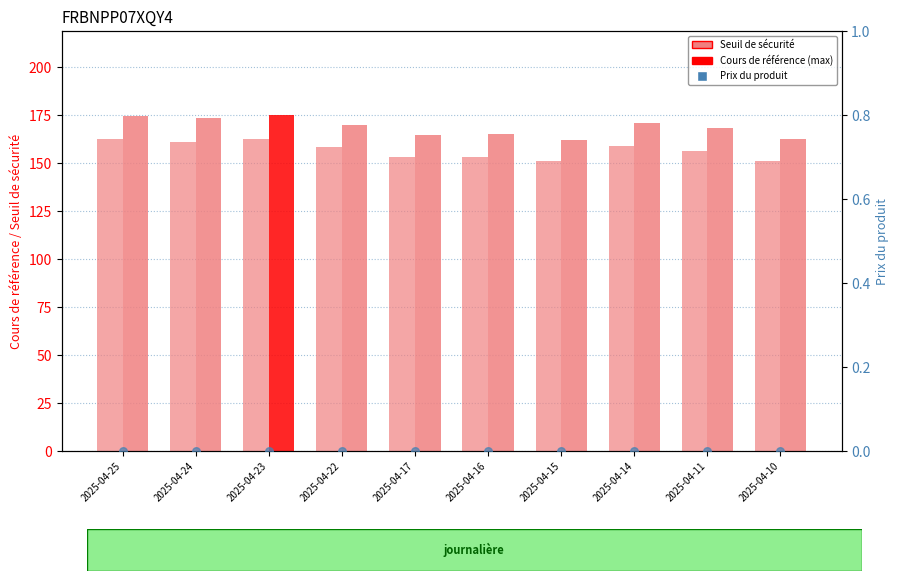

Which series has the largest total across all categories?

Cours de référence